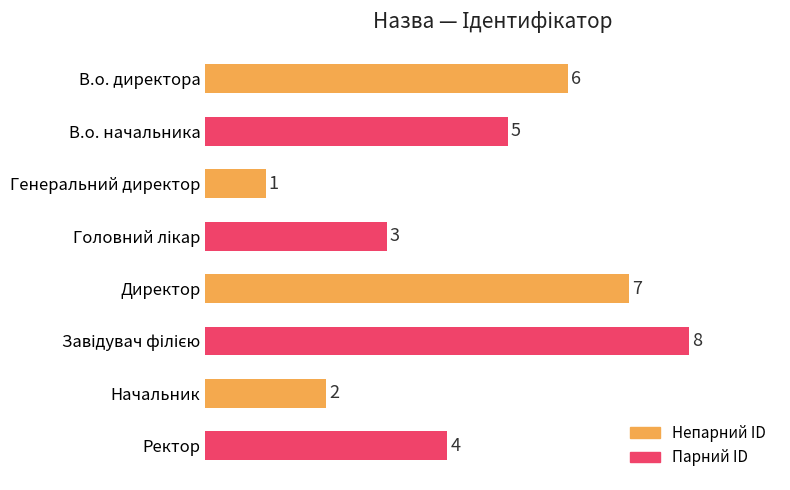

What is the difference between the second highest and minimum values?

6